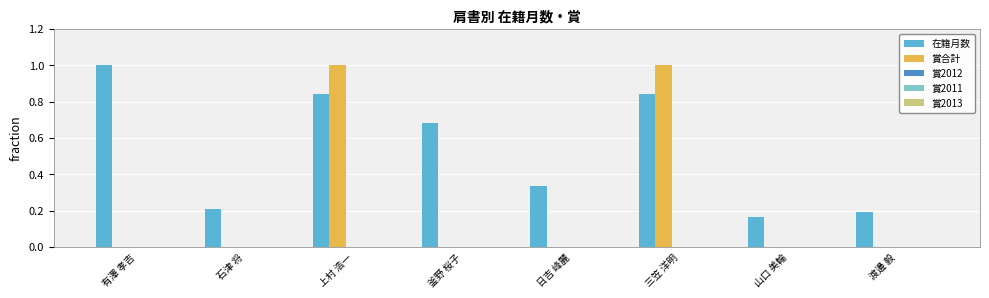

Which series has the largest total across all categories?

在籍月数